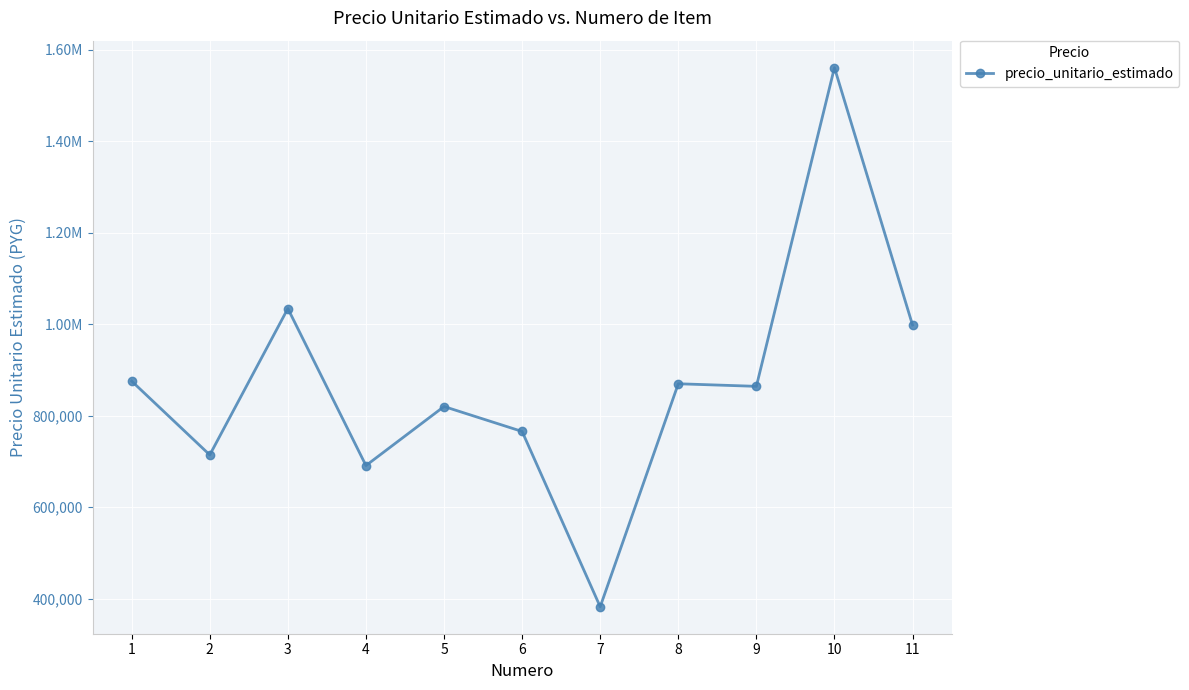

Is it true that the value at 11 is 998377?

True